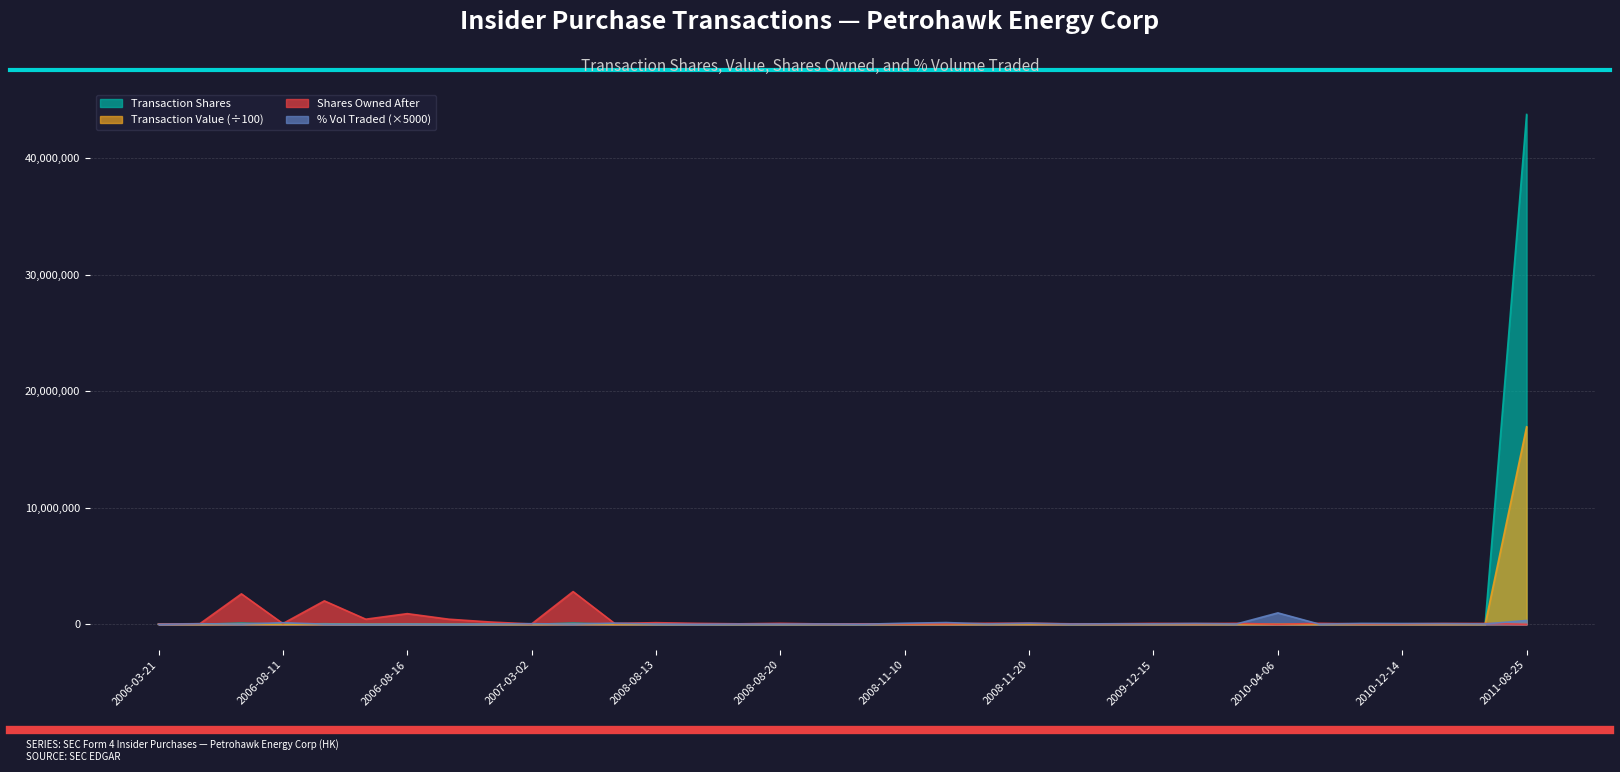

At which category does sharesOwnedFollowingTransaction reach its first local peak?

2006-06-12